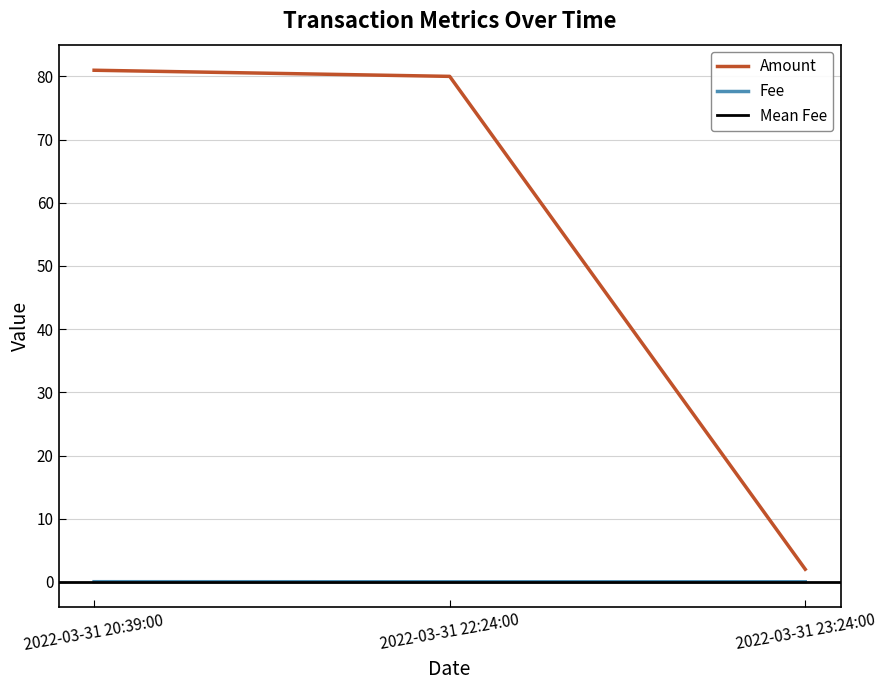

The Amount series shows 53.0 at 2022-03-31 22:24:00. True or false?

False